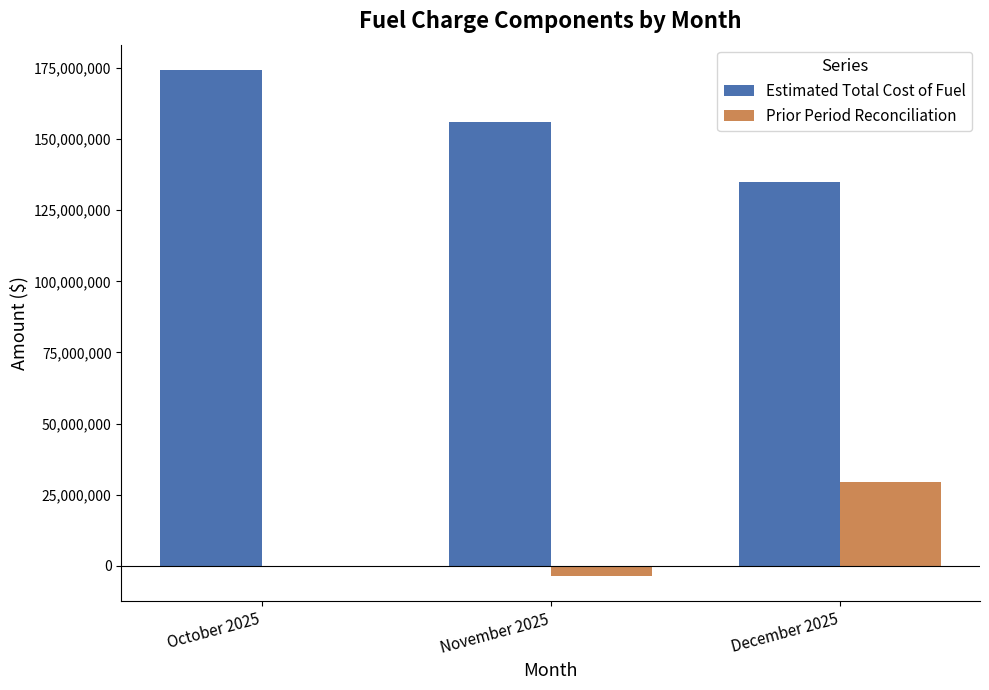

The value of Estimated Total Cost of Fuel at November 2025 is 279998550.3. True or false?

False